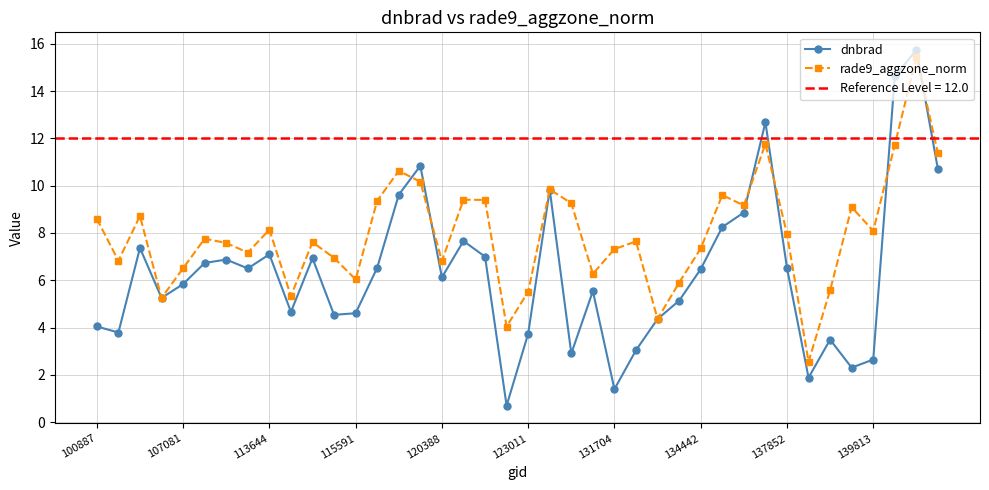

What is the approximate value of dnbrad at 14?

9.6